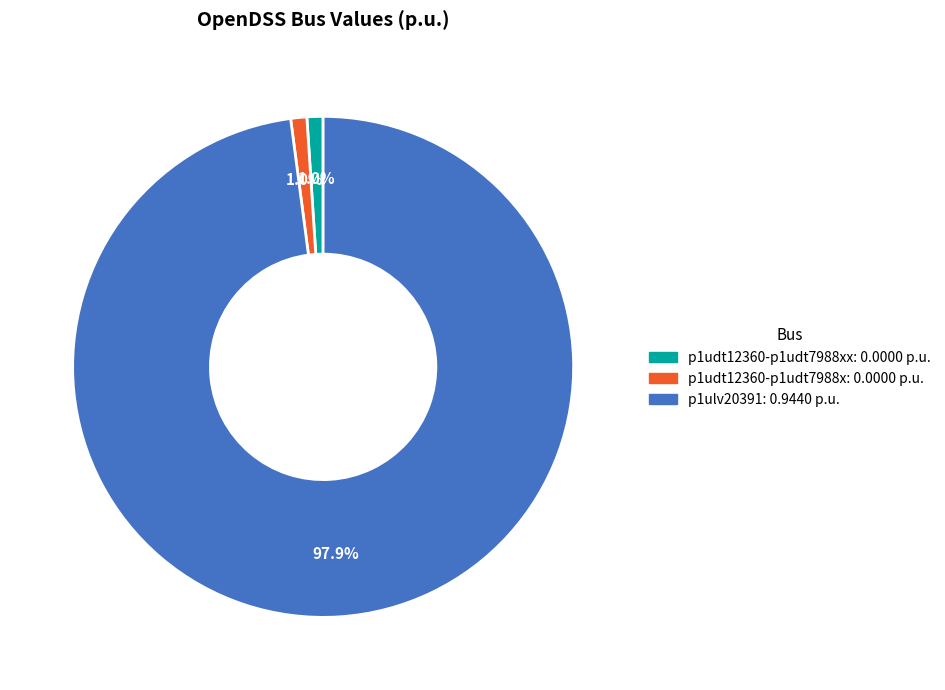

Does any single category account for the majority?

Yes